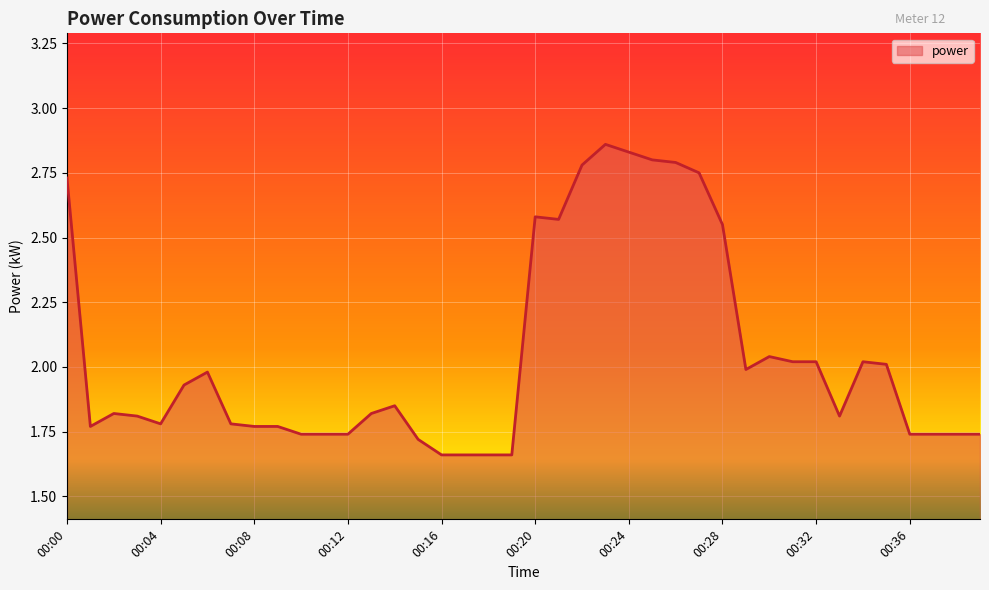

What is the difference between the maximum and minimum values?

1.2